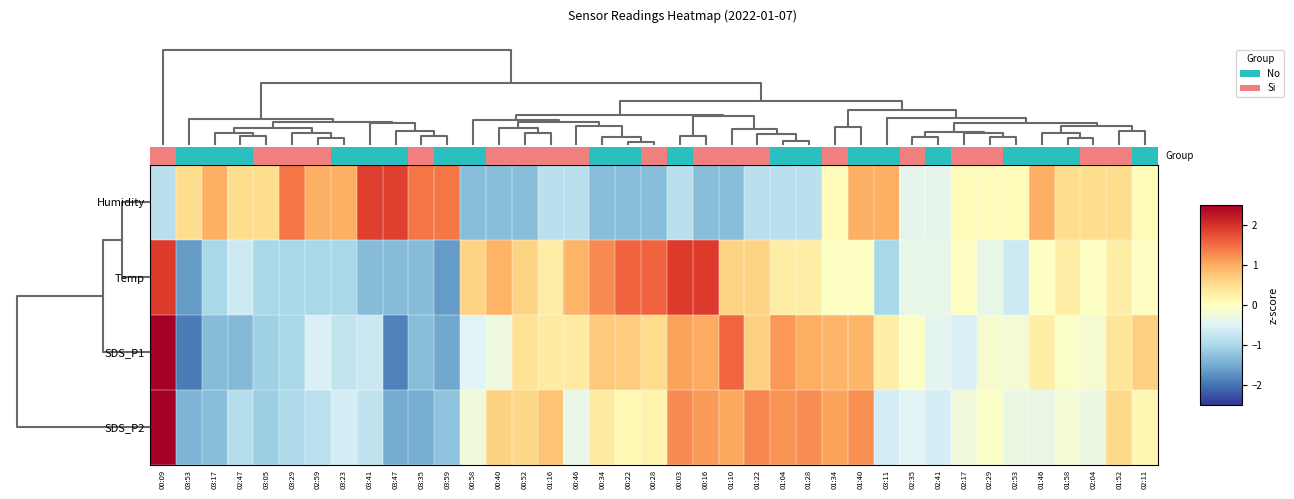

The Temp series shows 0.7 at 00:09. True or false?

False